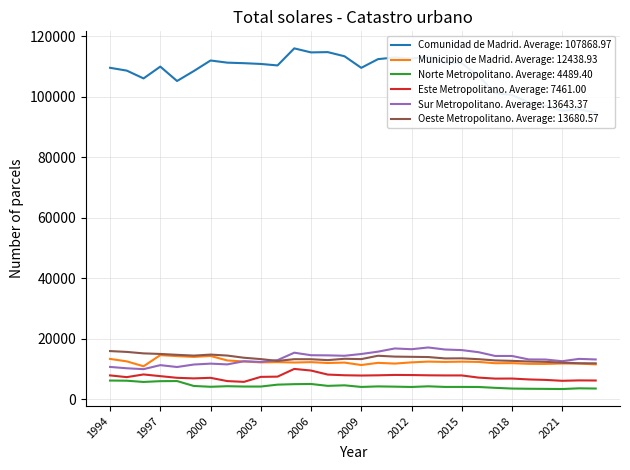

The Municipio de Madrid series shows 11849 at 2011. True or false?

True